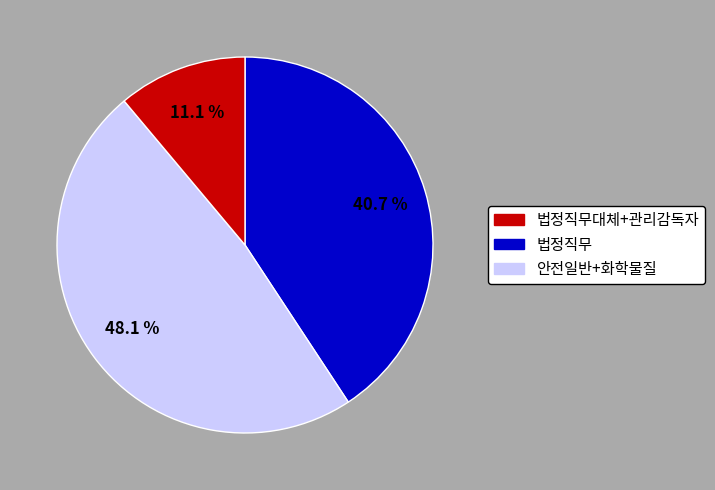

Does any single category account for the majority?

No